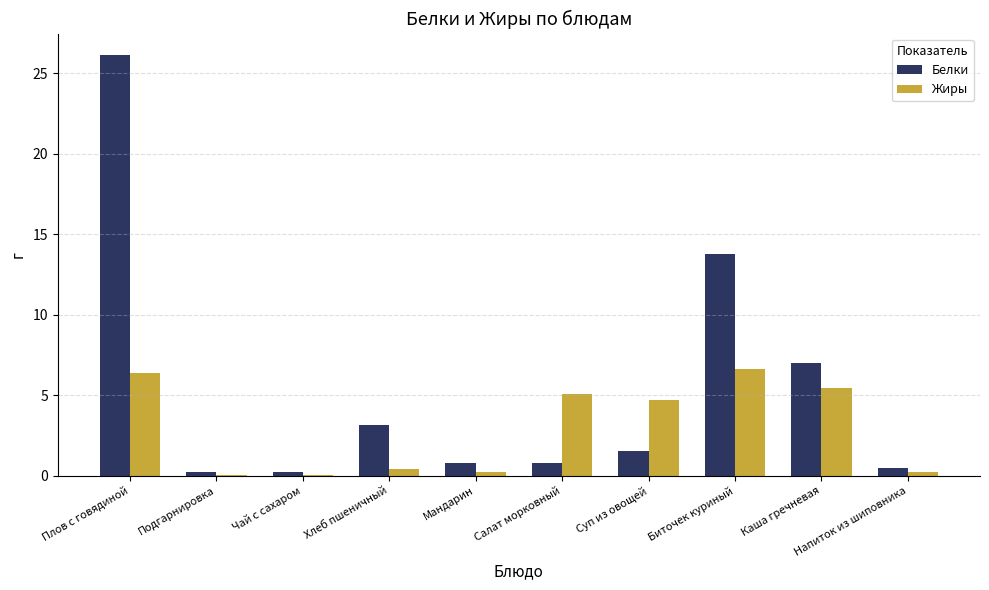

What is the maximum value shown in the chart?

26.2